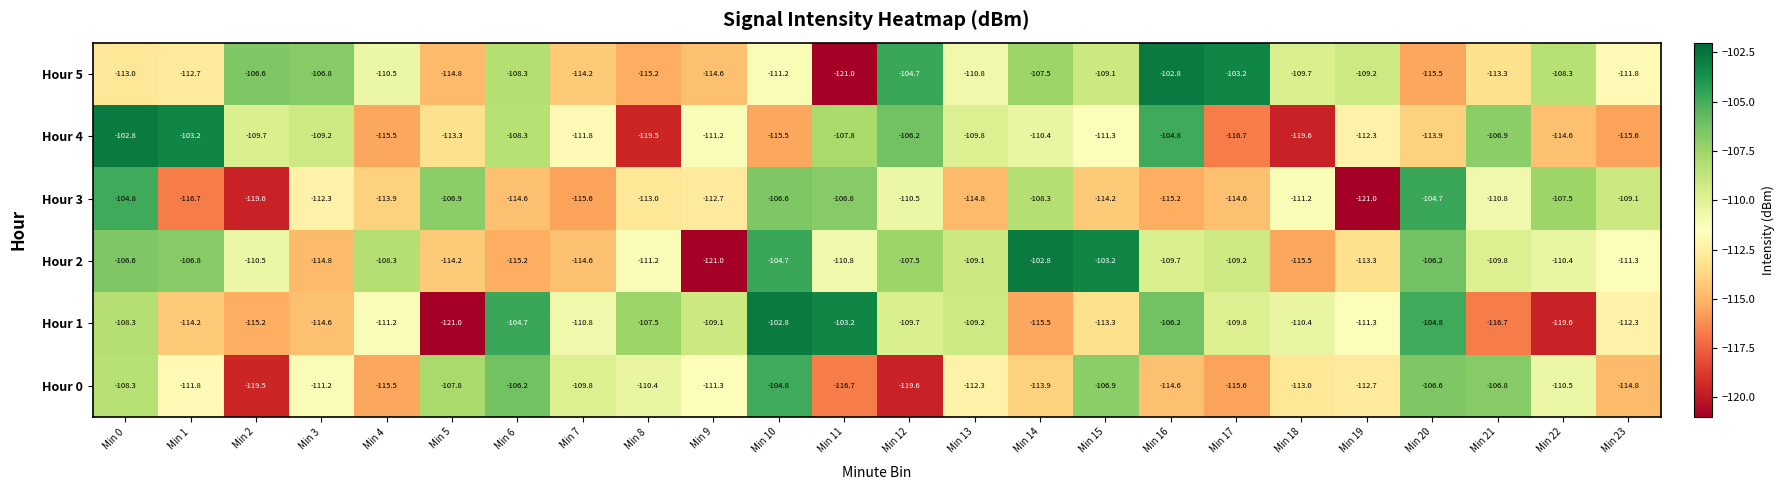

Where is Hour 2 nearest to the value -111?

Min 8